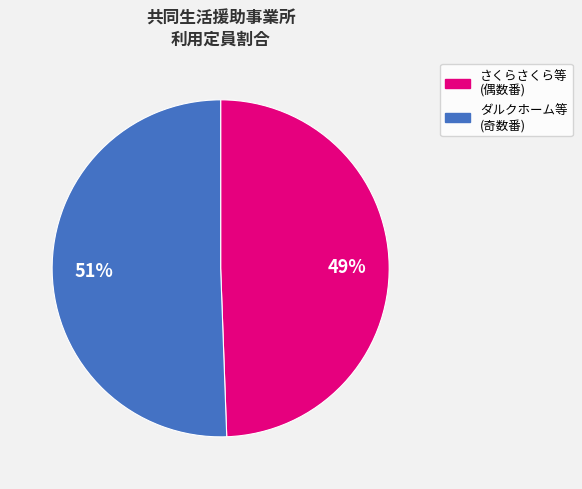

To the nearest percent, what is the average slice percentage?

50%